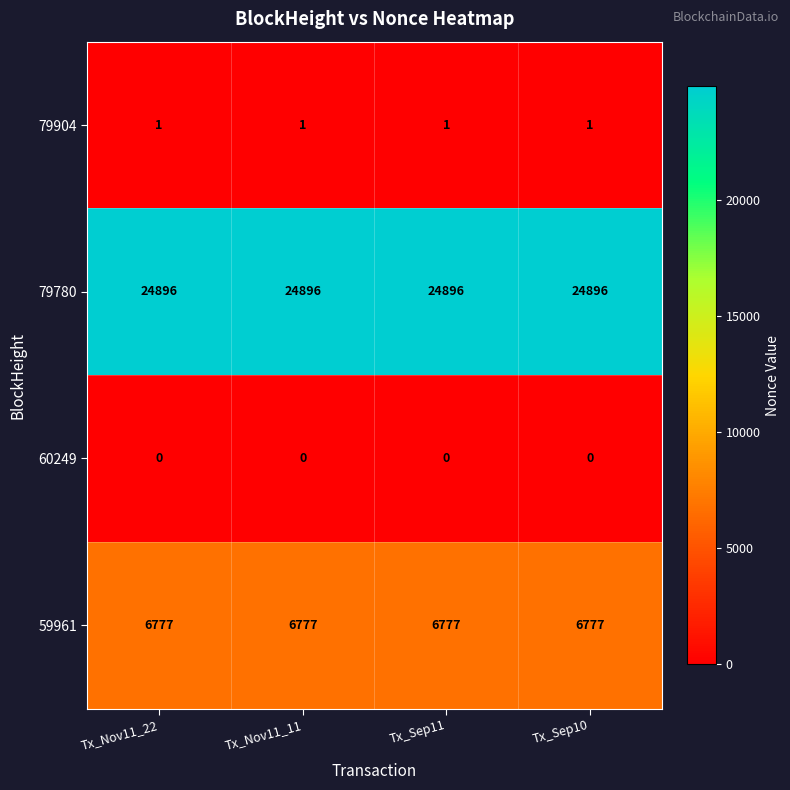

How many data points does each series have?

4